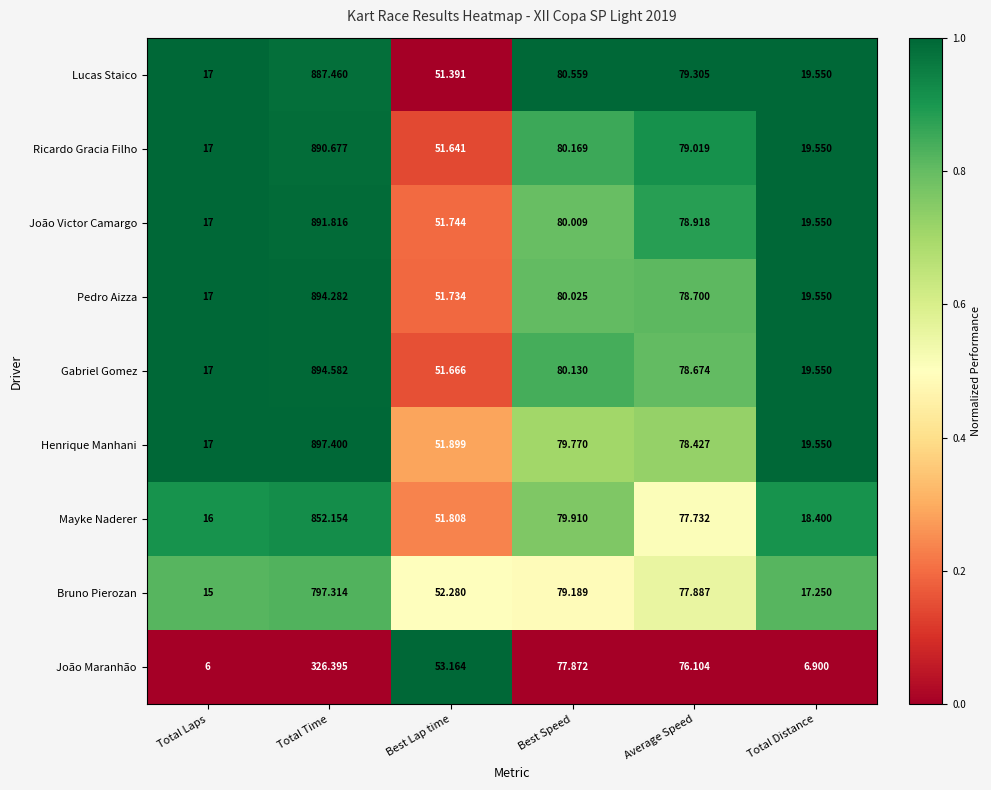

Is the value of João Victor Camargo at Total Distance greater than the value of Bruno Pierozan at Average Speed?

No